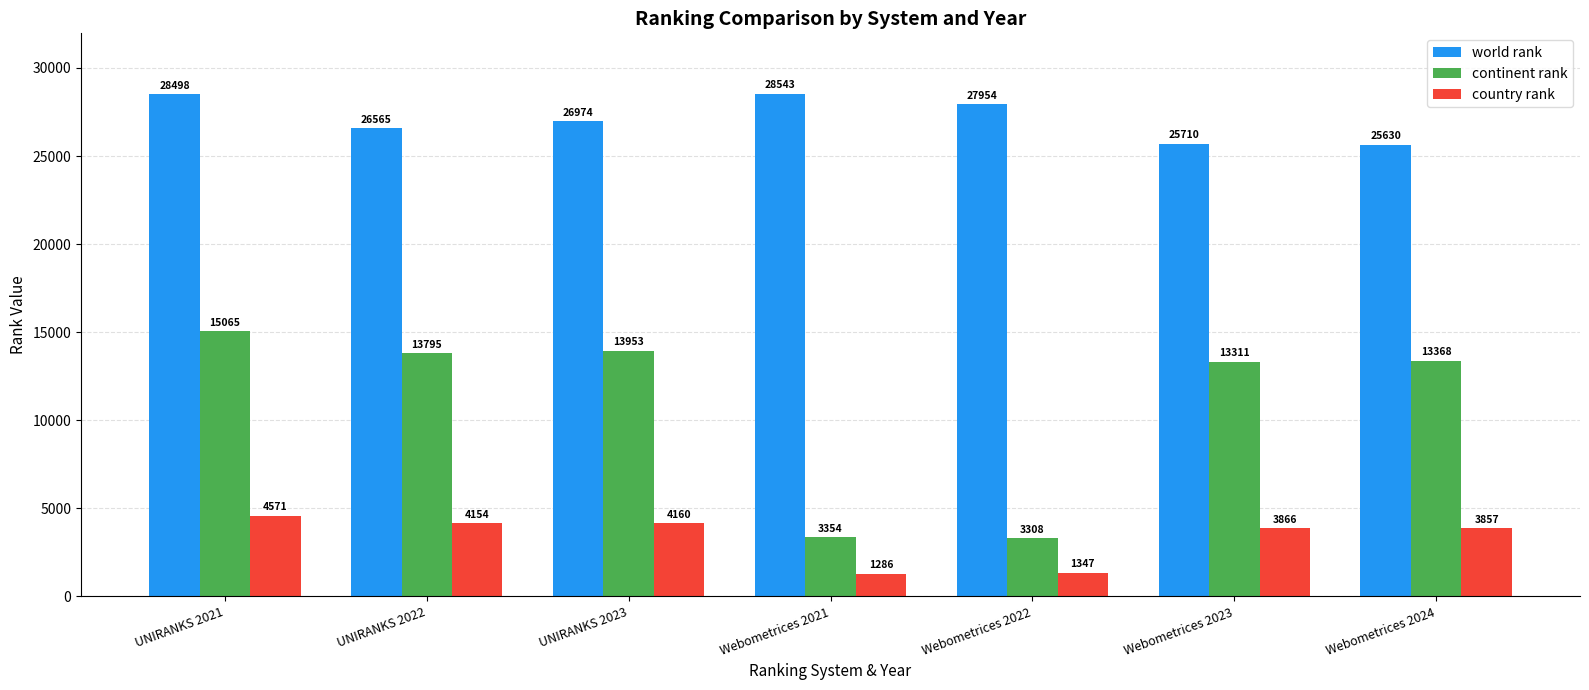

Does the chart contain any negative values?

No